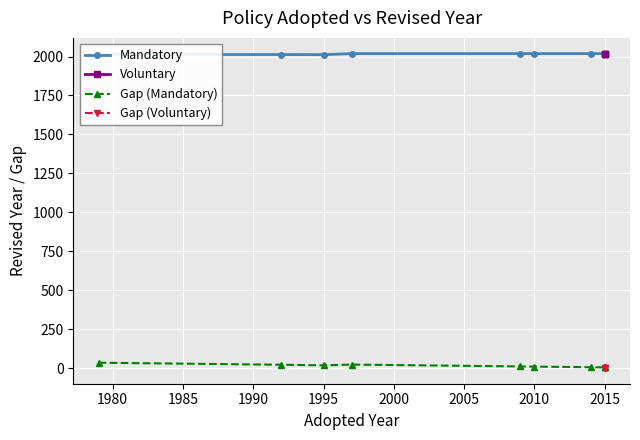

What is the minimum value shown in the chart?

4